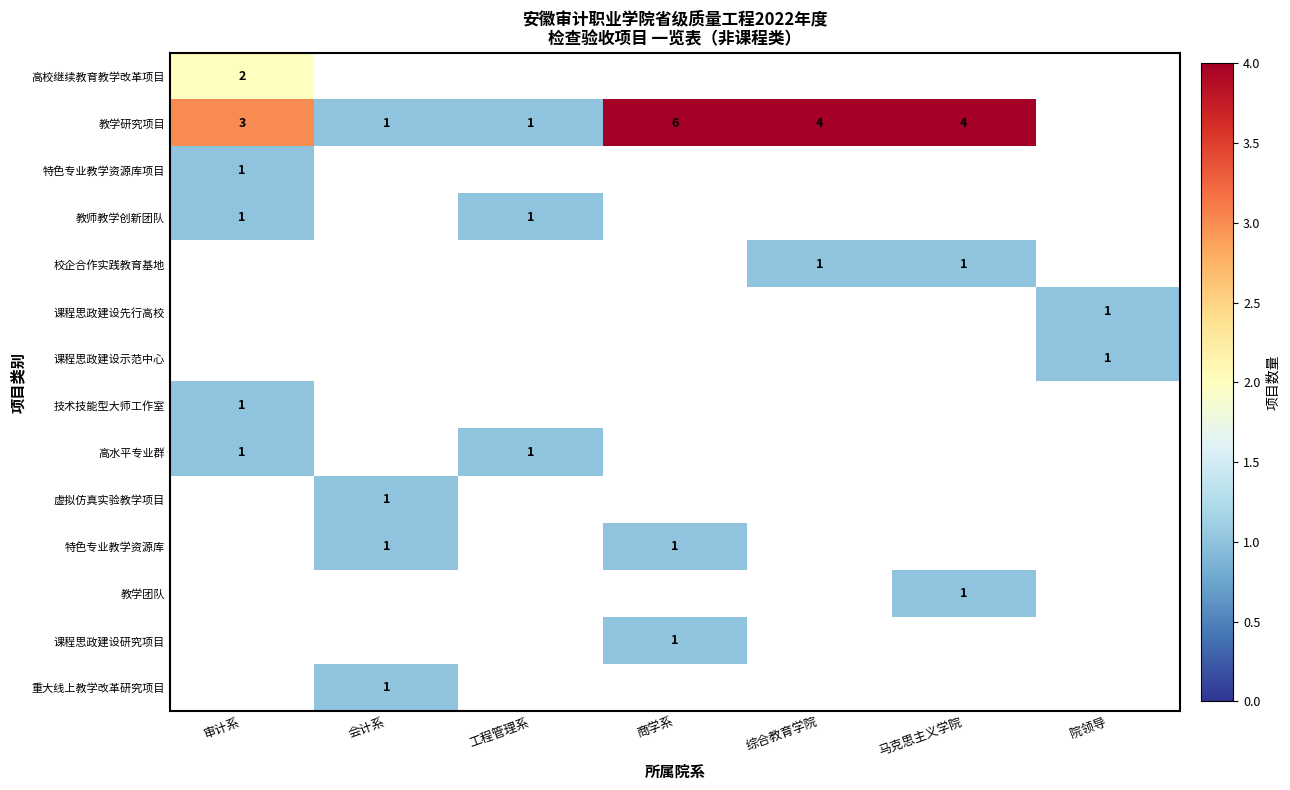

True or false: 课程思政建设研究项目 has a value of 2 at 商学系.

False